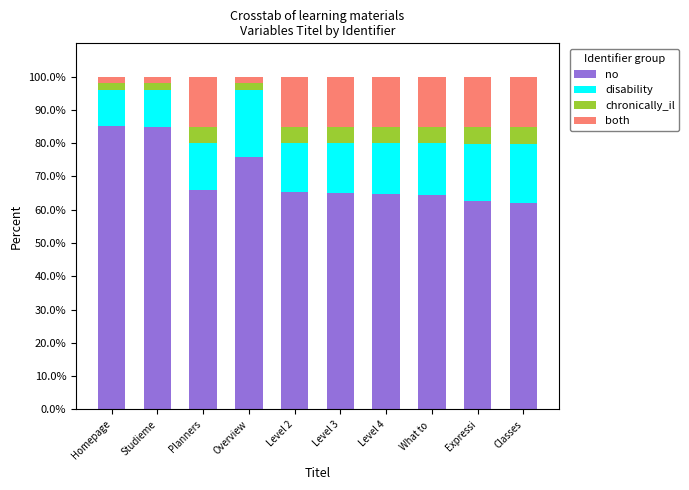

What is the total value across all series at Expressi?

100.0